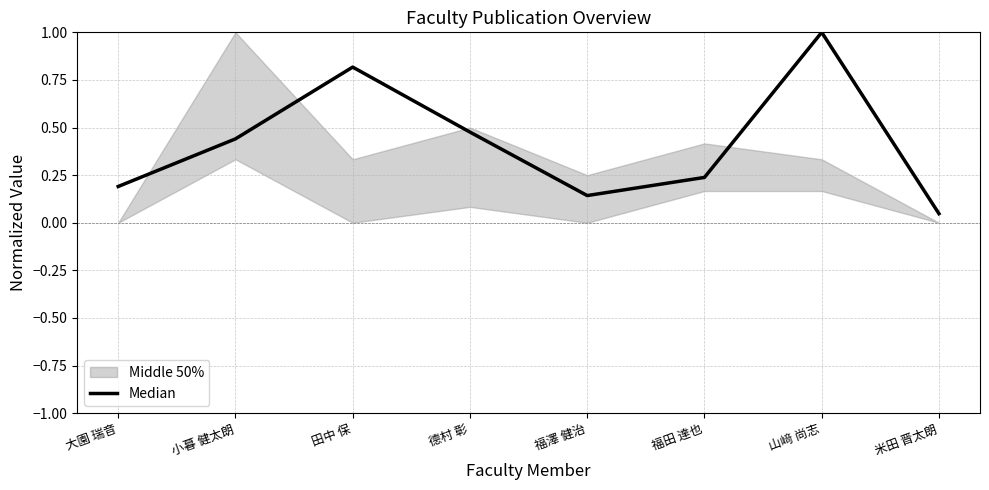

Where is the first local minimum?

福澤 健治